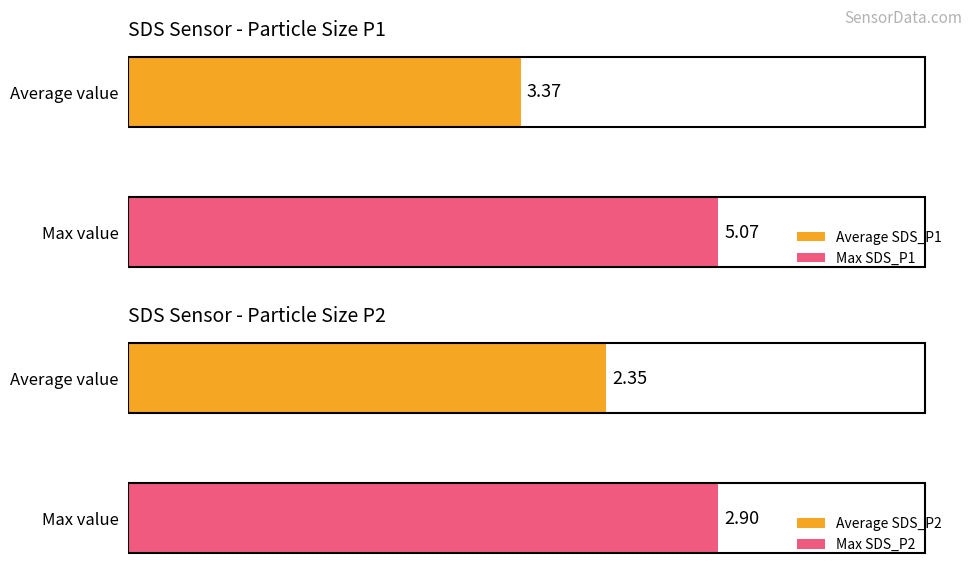

Is the value of SDS_P2 at 01:14 greater than the value of SDS_P1 at 00:25?

No